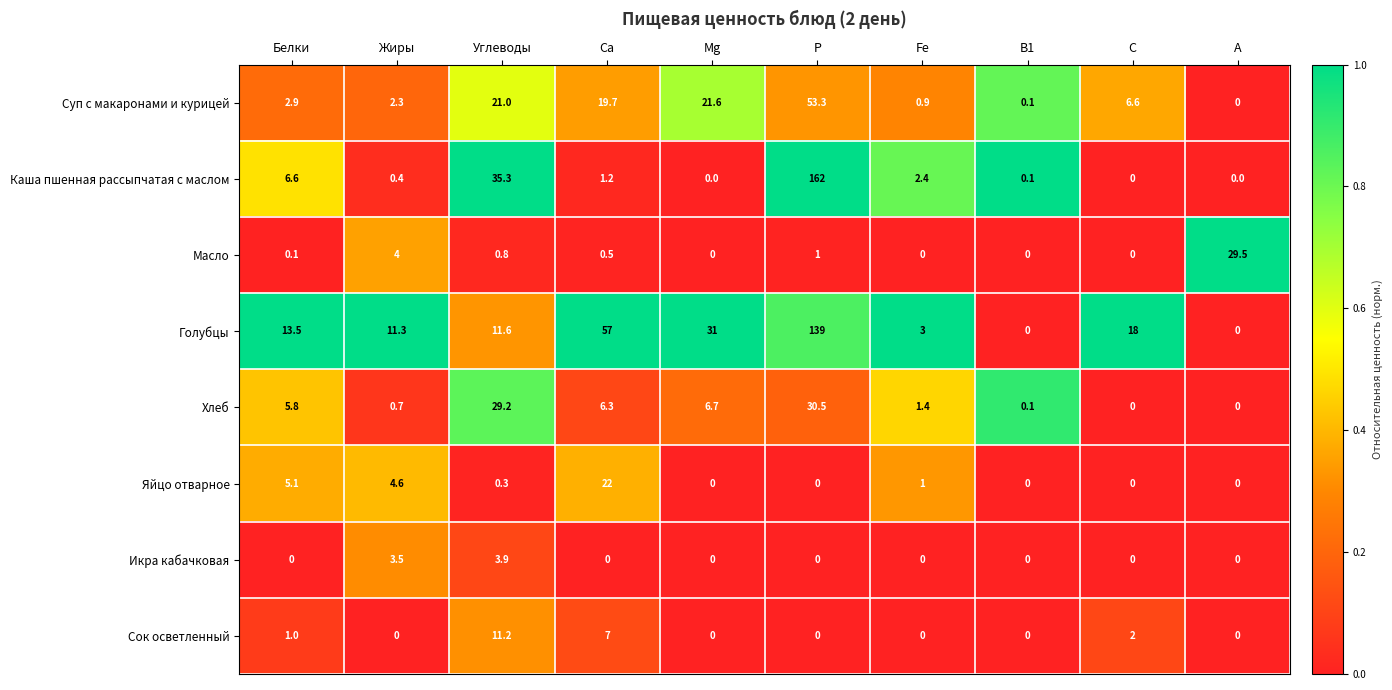

How many distinct data groups are displayed?

8